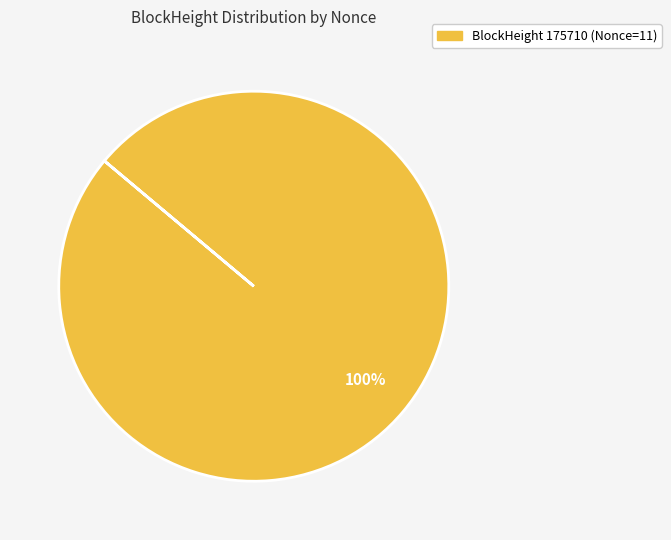

Is there a majority slice in this chart?

Yes